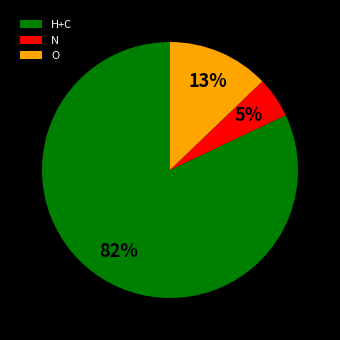

How many slices are in this pie chart?

3